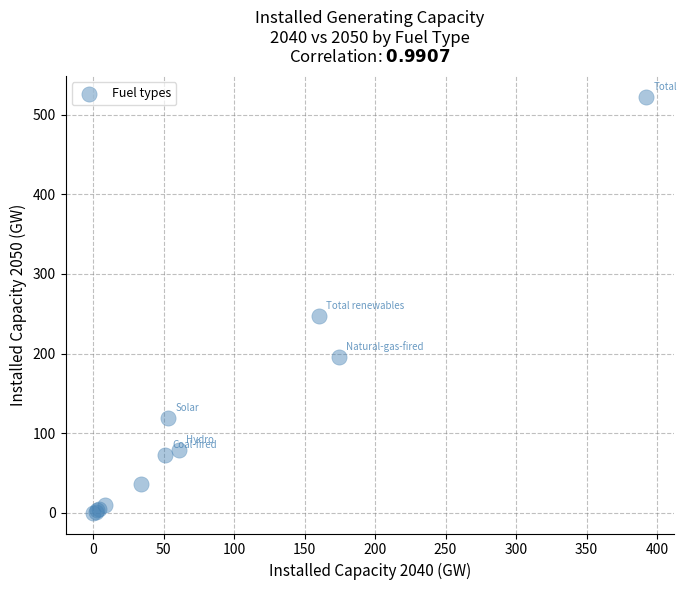

What Y value in the scatter plot is closest to 261?

247.1